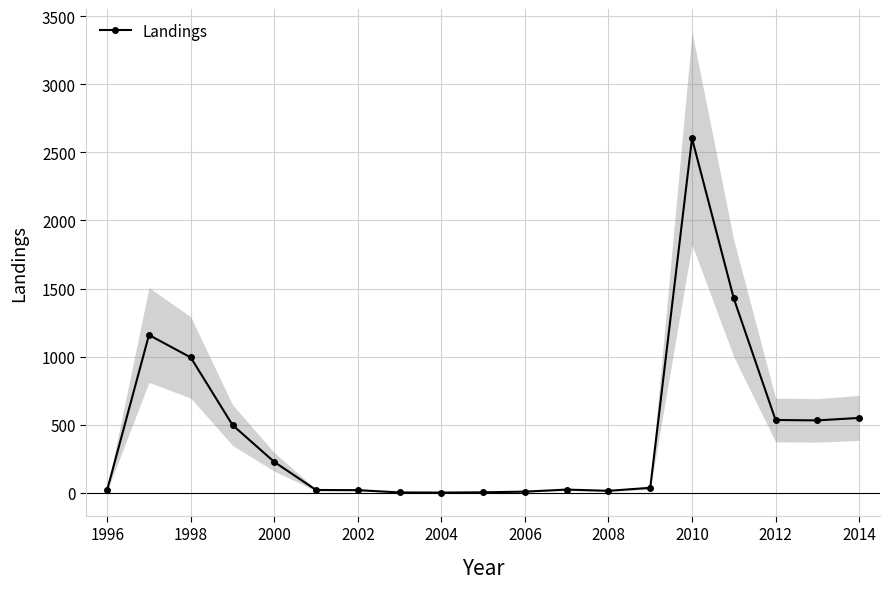

True or false: Landings has more than 0 points higher than both neighbors.

True